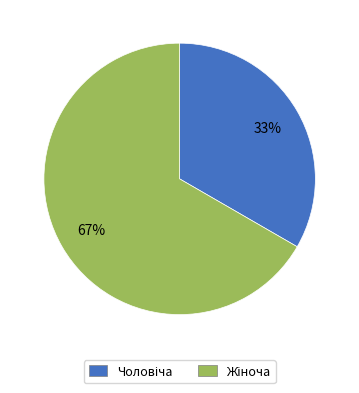

How many segments does this pie chart have?

2